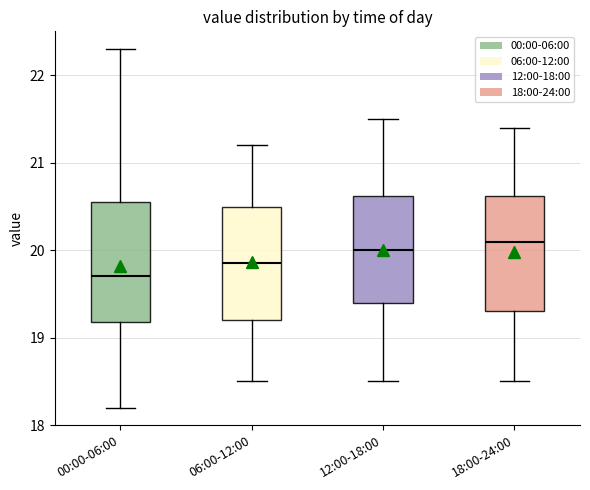

Reading left to right, read every box against the y-axis: the position of its median line, the range the box covers, and the ends of its whiskers. The values are not printed on the chart, so give them approximately, as read against the axis.

00:00-06:00: median 19.7, box 19.2 to 20.6, whiskers 18.2 to 22.3
06:00-12:00: median 19.9, box 19.2 to 20.5, whiskers 18.5 to 21.2
12:00-18:00: median 20.0, box 19.4 to 20.6, whiskers 18.5 to 21.5
18:00-24:00: median 20.1, box 19.3 to 20.6, whiskers 18.5 to 21.4